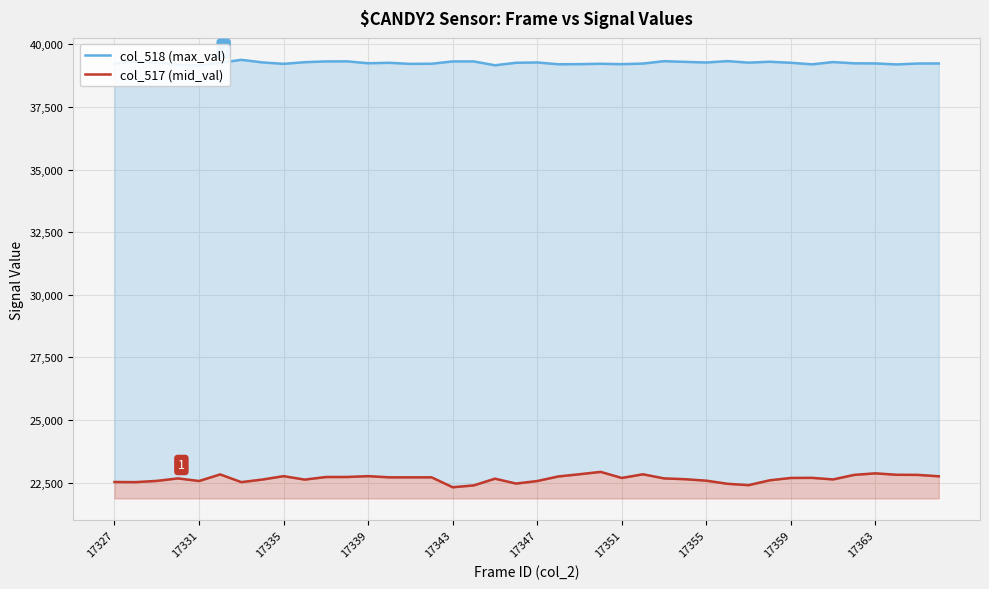

The value of col_518 (max_val) at 17347 is 21408. True or false?

False